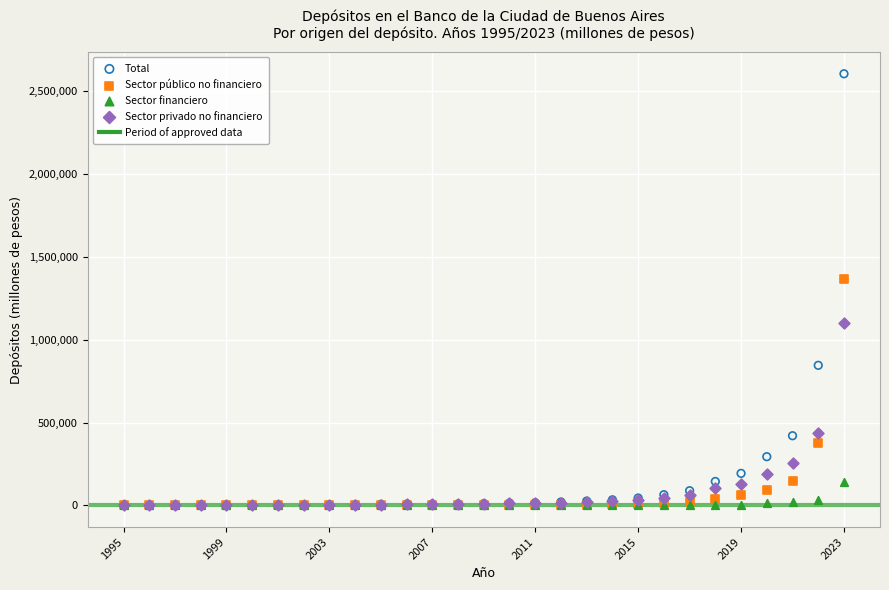

Across all series, what Y value is closest to 1301082?

1363521.2